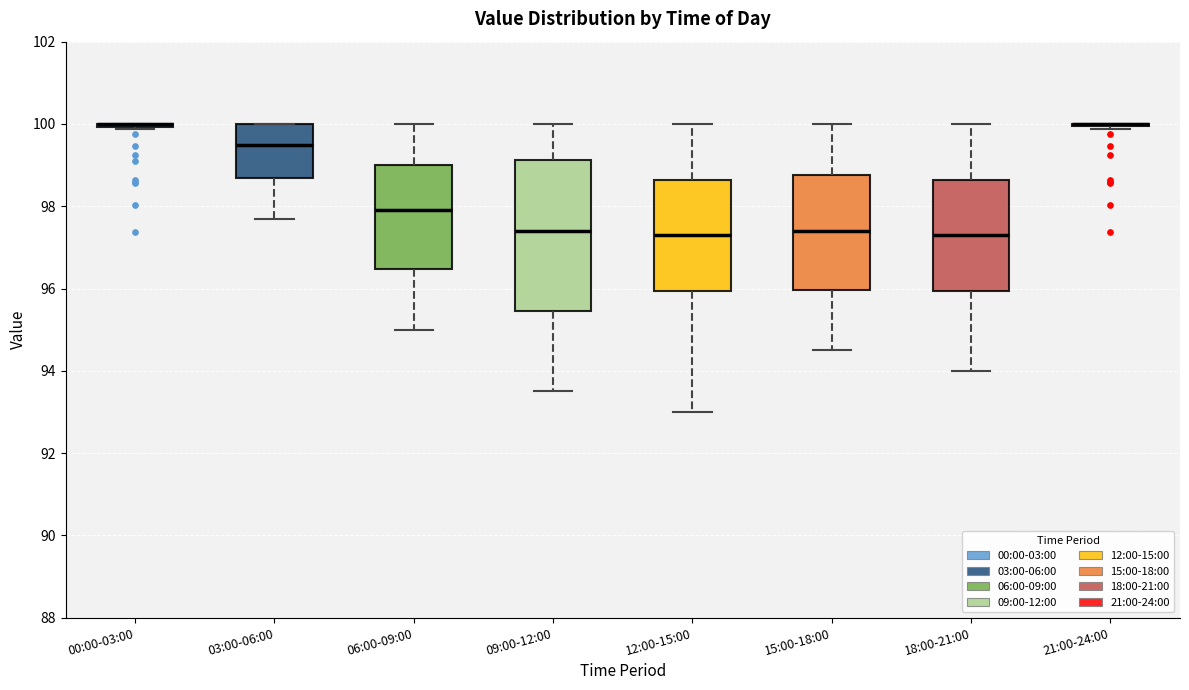

Comparing the boxes themselves (not the whiskers), which one is the tallest?

09:00-12:00